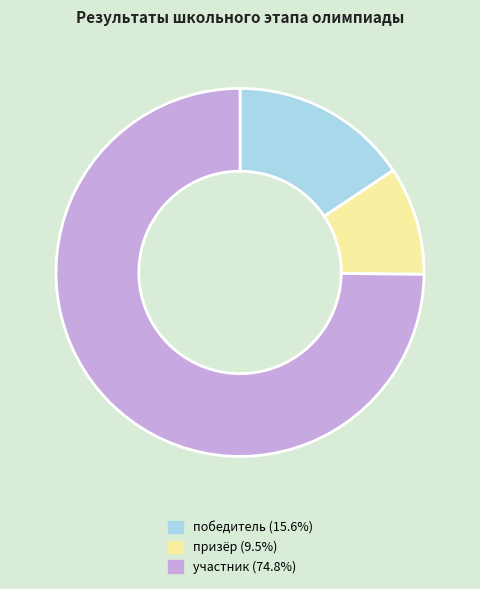

Which category accounts for the majority?

участник